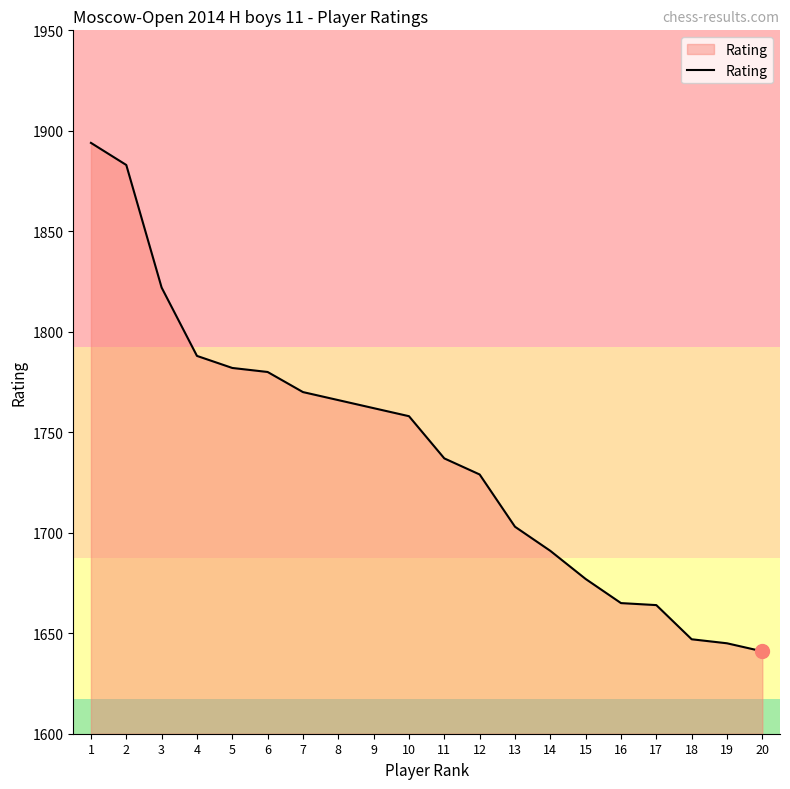

True or false: there are more than 2 points higher than both neighbors.

False